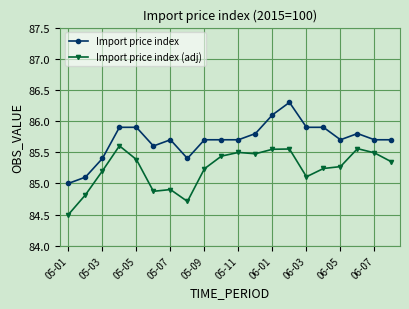

True or false: Import price index has more than 1 interior local peaks.

True